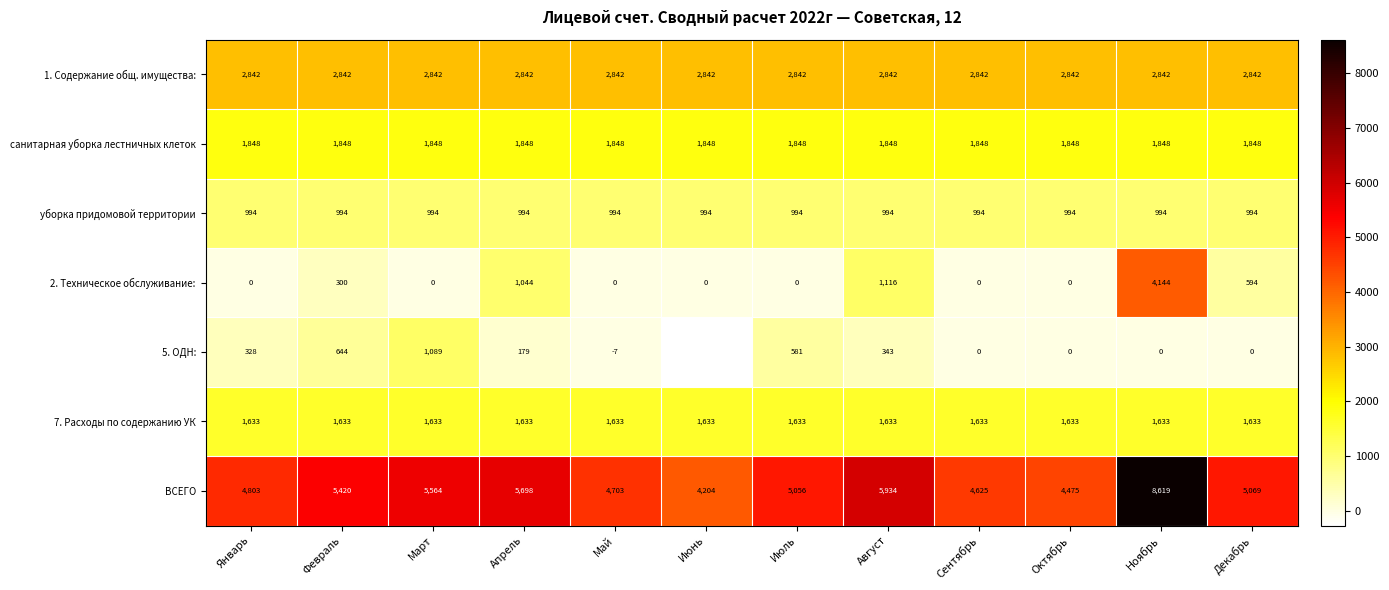

Read the 7. Расходы по содержанию УК value at Июнь.

1633